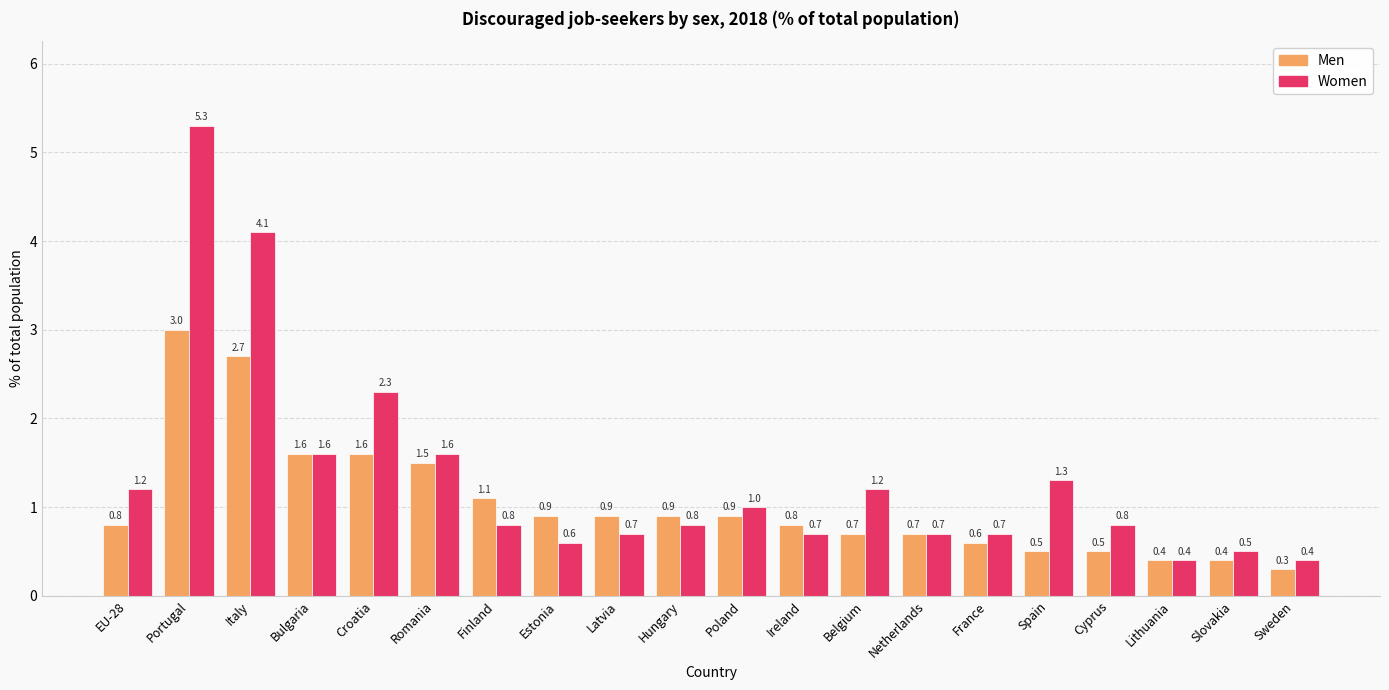

What is the value of the Women bar at the 6th from the left?

1.6